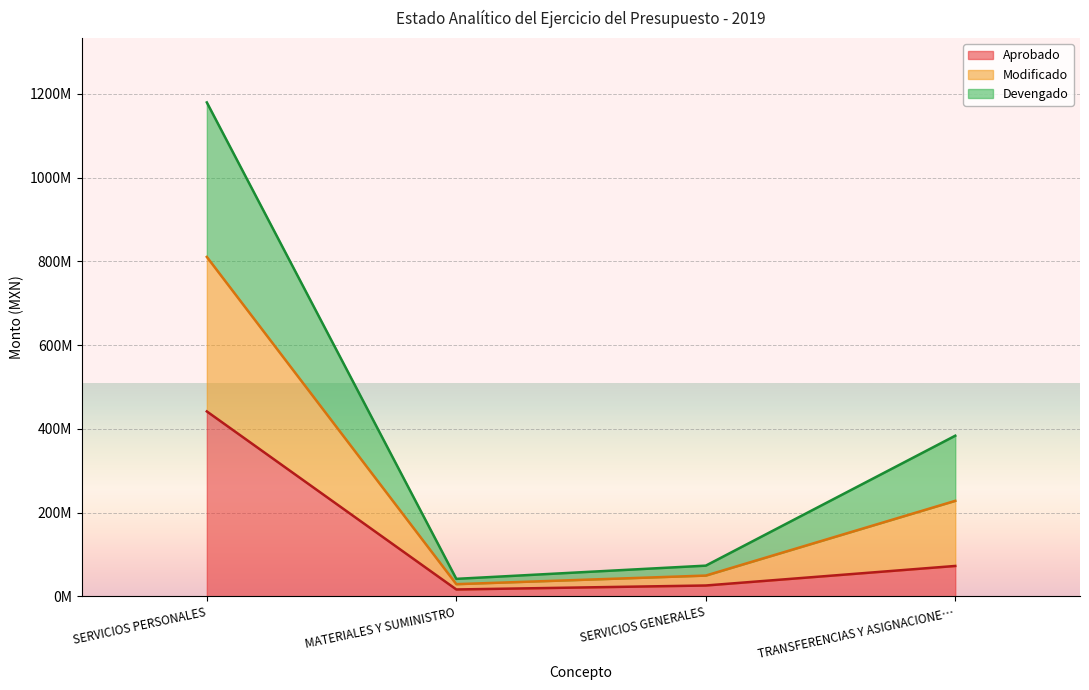

What is the value of the Aprobado point at the 1st from the left?

441731903.0